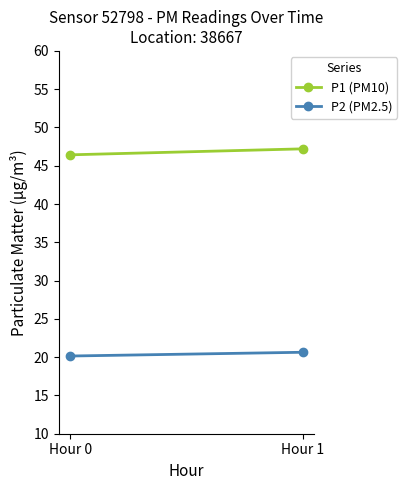

Which category has the lowest value across all series?

Hour 0